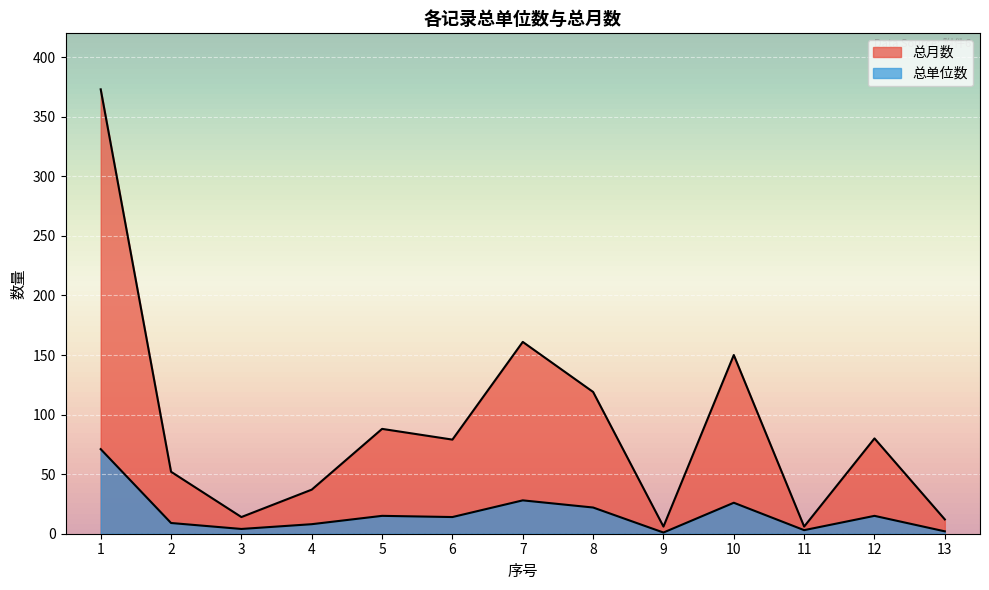

True or false: 总月数 and 总单位数 intersect in this chart.

False